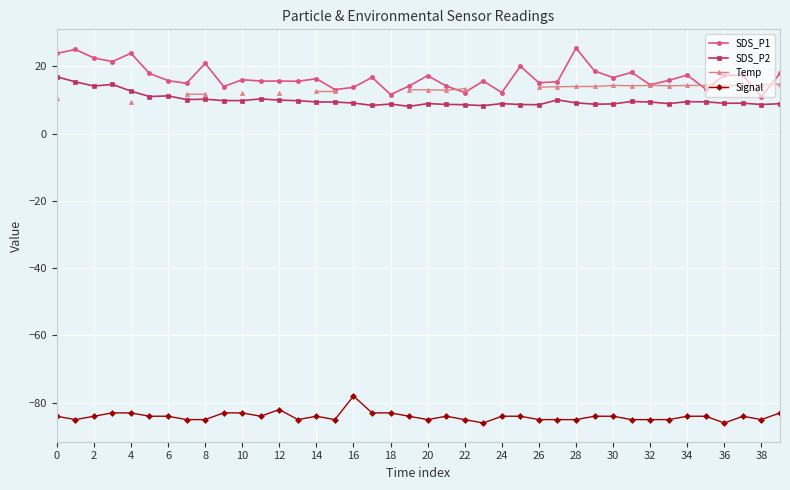

Is it true that SDS_P1 equals 4.9 at 8?

False